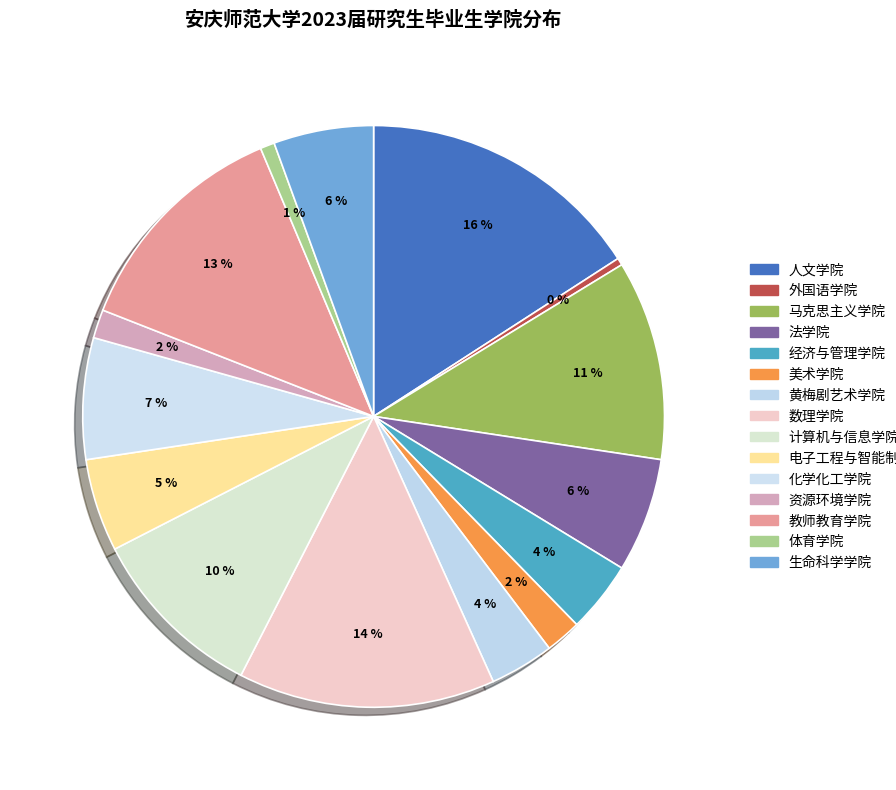

True or false: 体育学院 accounts for 1% of the total.

True